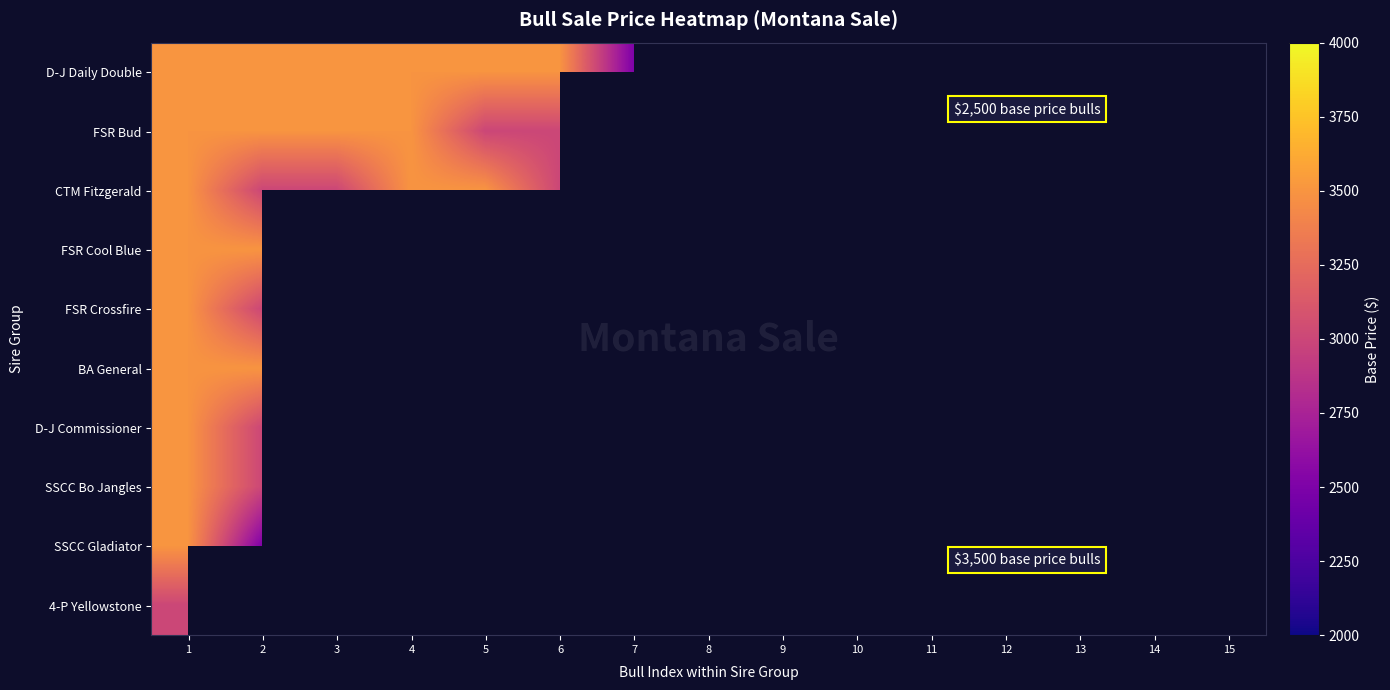

What is the difference between the highest and lowest values at 2?

1000.0